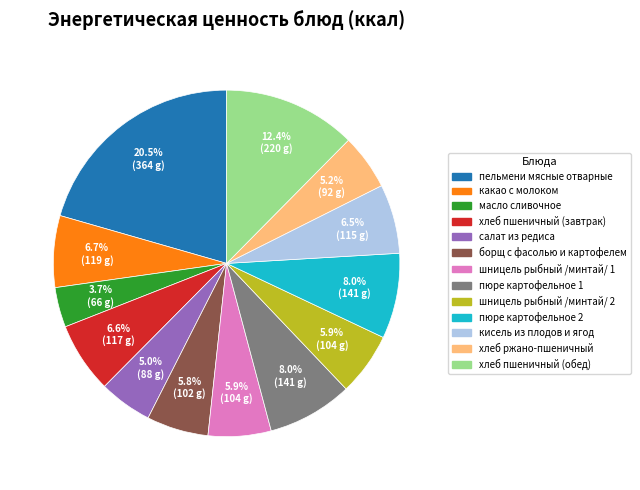

What percentage is the шницель рыбный /минтай/ 2 slice, to the nearest percent?

6%